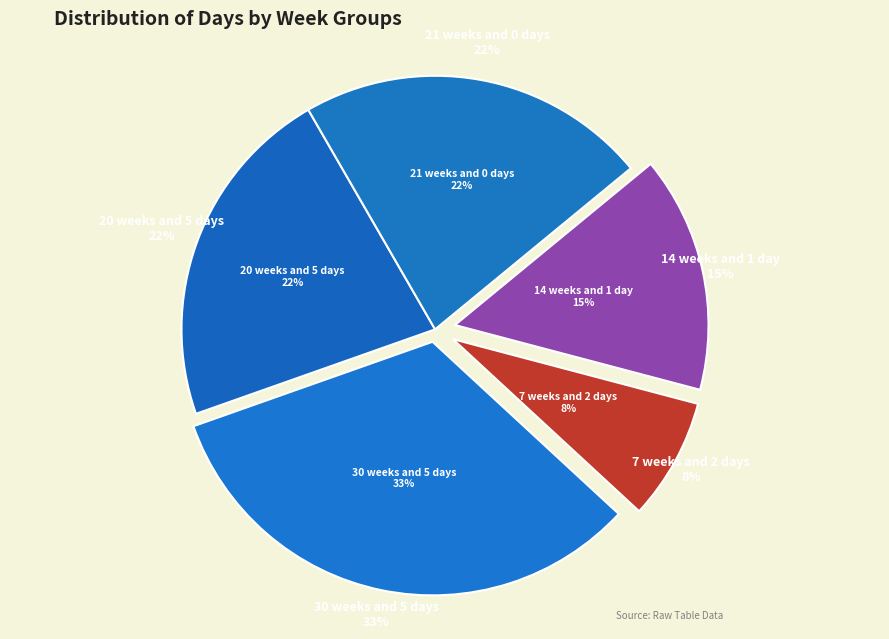

To the nearest percent, what percentage of the pie is 7 weeks and 2 days?

8%